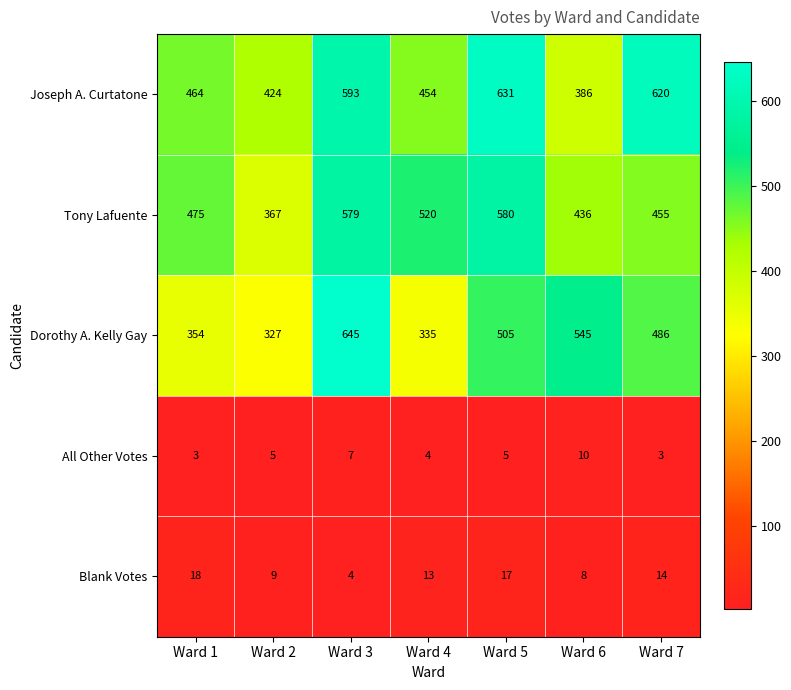

At which label is Joseph A. Curtatone closest to 508?

Ward 1